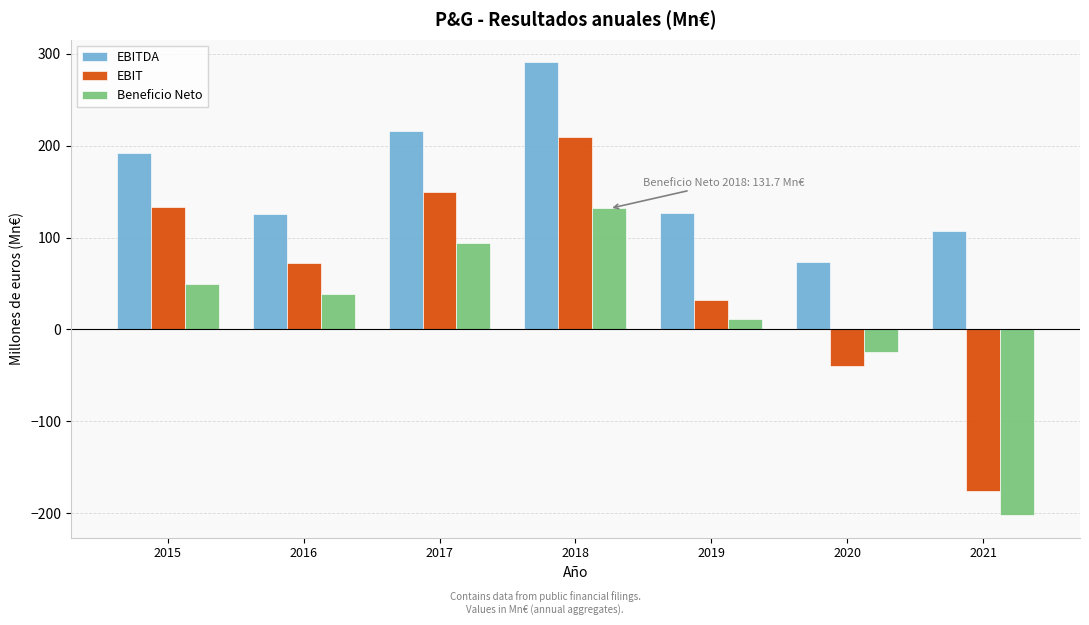

The value of EBIT at 2017 is 149.6. True or false?

True